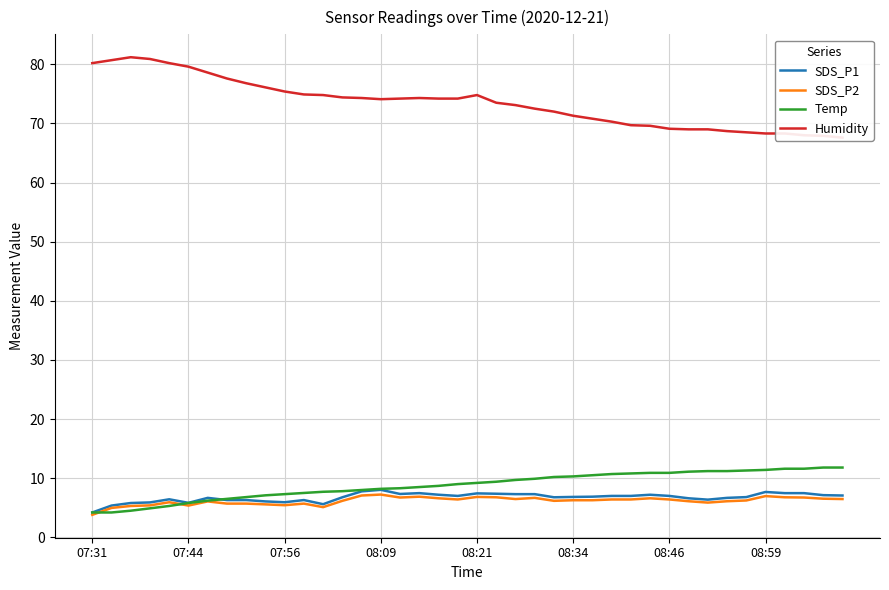

How many values in the SDS_P1 series are below 6?

7